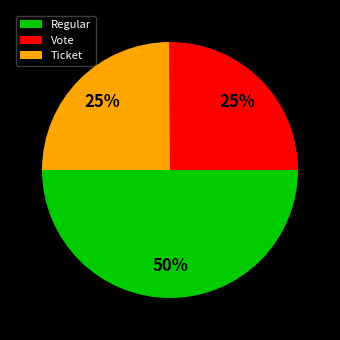

Which category has the biggest portion of the pie?

Regular